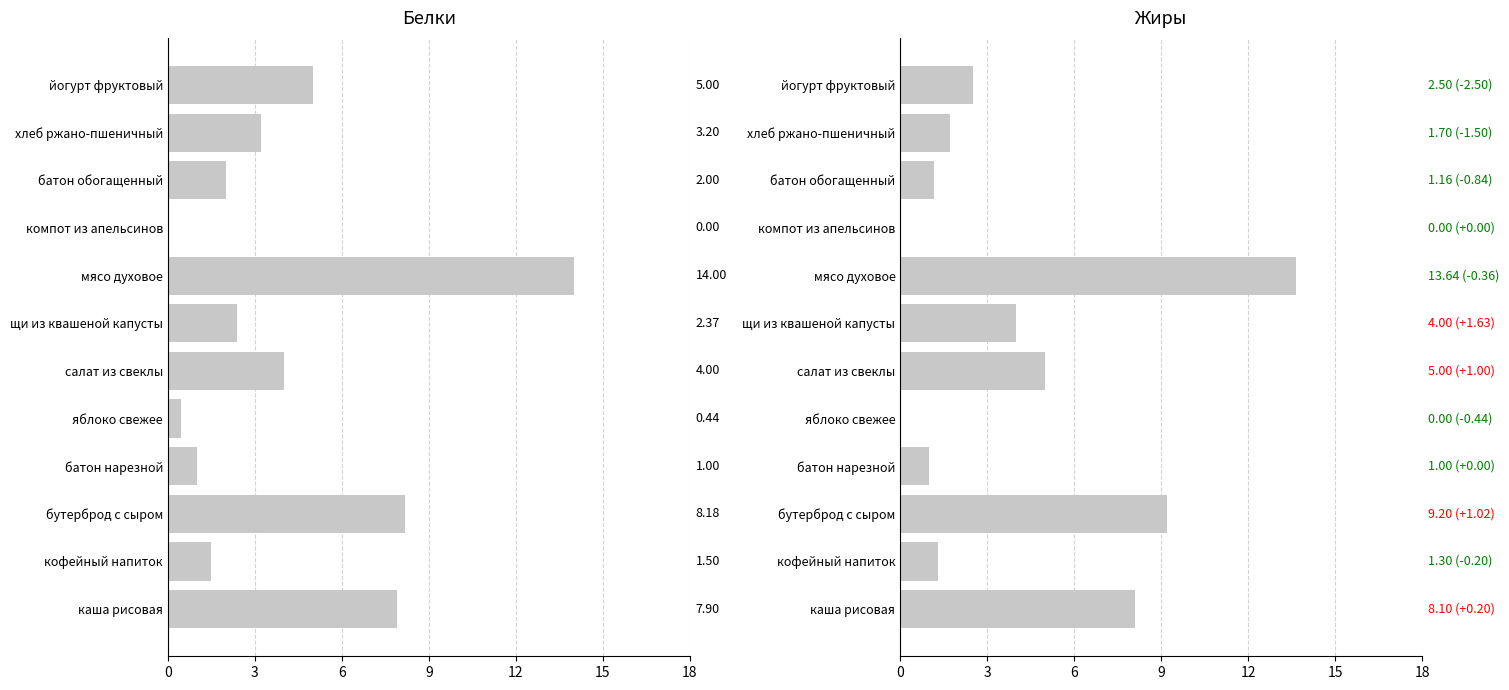

How many bars are there in total?

24